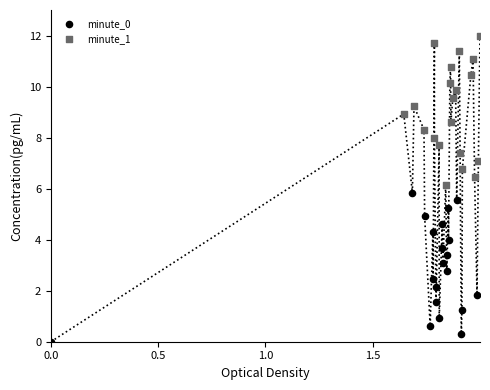

Which series reaches the minimum Y coordinate?

minute_0